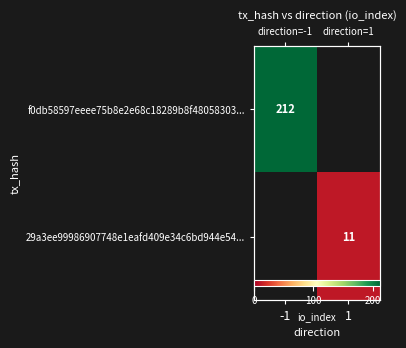

Is the value of 29a3ee99986907748e1eafd409e34c6bd944e54... at -1 greater than the value of f0db58597eeee75b8e2e68c18289b8f48058303... at -1?

No